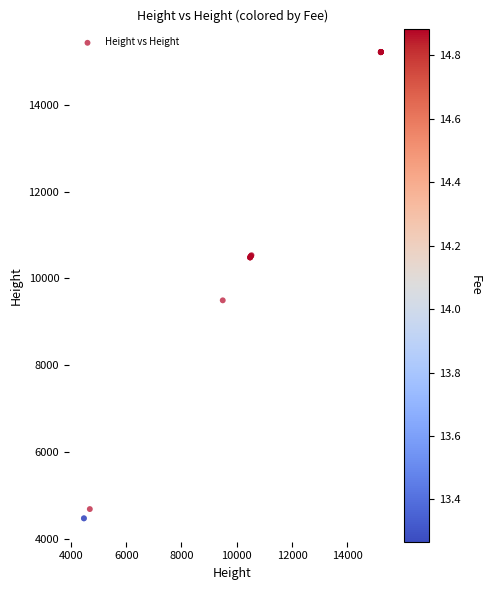

What Y value in the scatter plot is closest to 9842?

9493